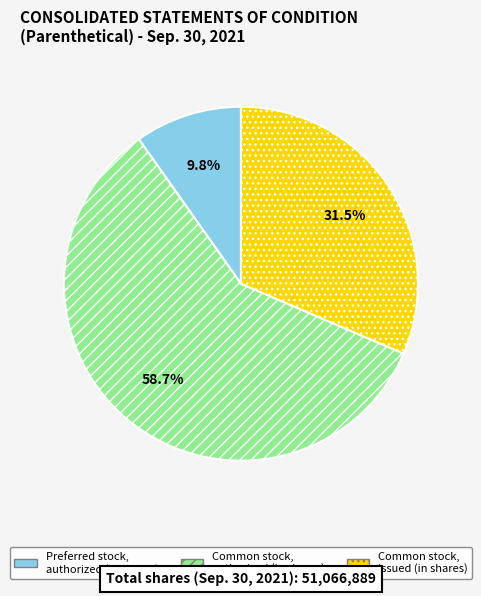

What is the majority slice?

Common stock, authorized (in shares)